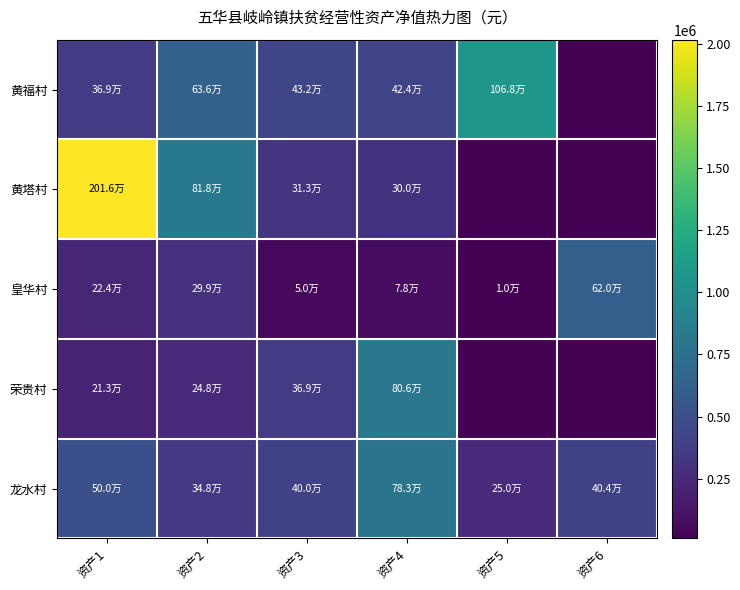

Which series has the largest total across all categories?

黄塔村